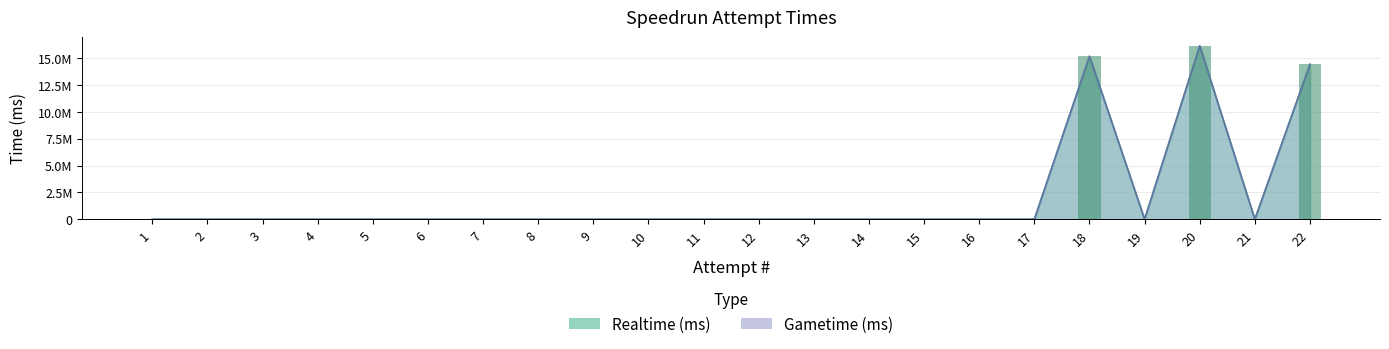

Is the value of Realtime (ms) at 3 greater than the value of Gametime (ms) at 22?

No